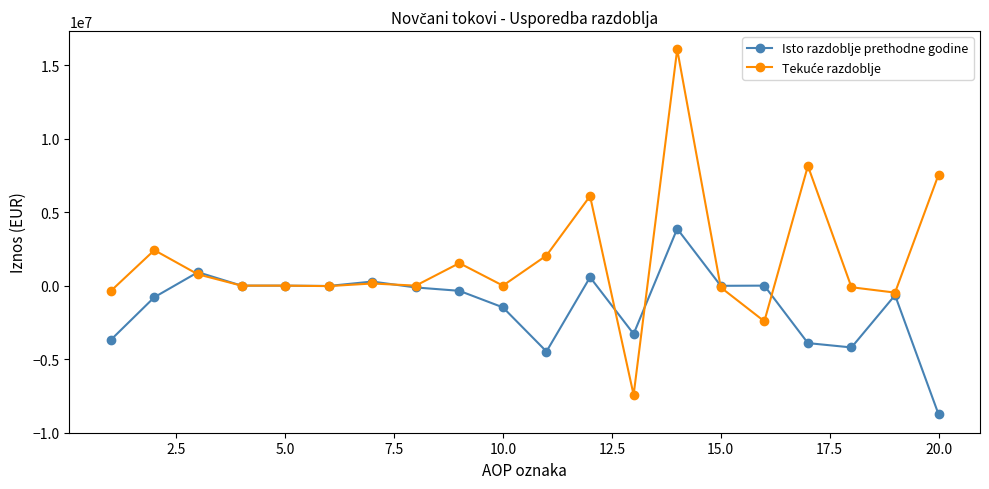

What is the greatest value displayed?

16072306.0